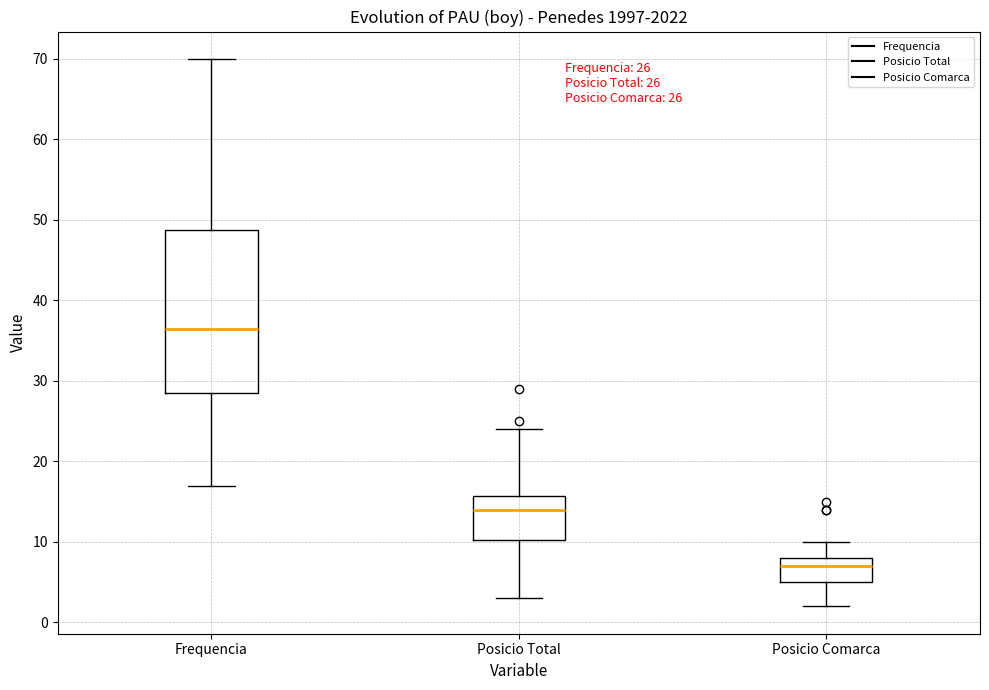

Which box is the tallest, from its lower edge to its upper edge?

Frequencia